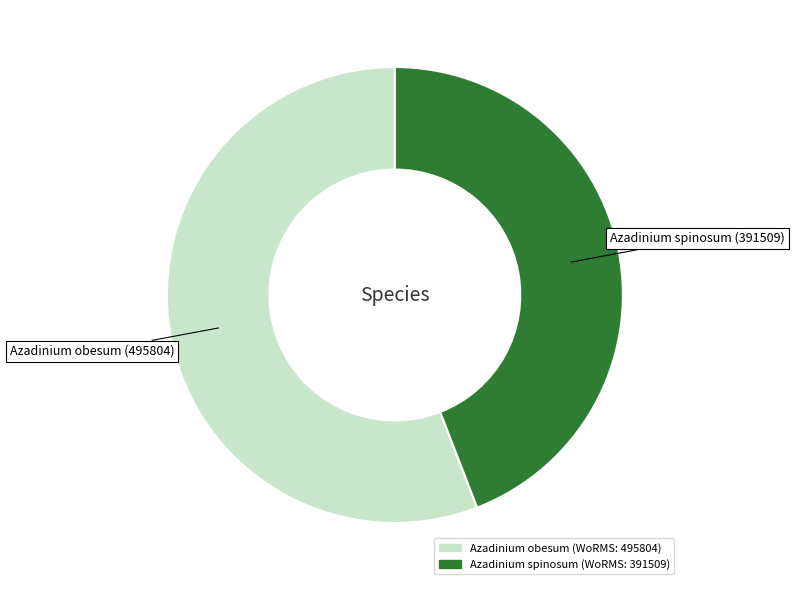

Does Azadinium spinosum represent more than half of the total?

No